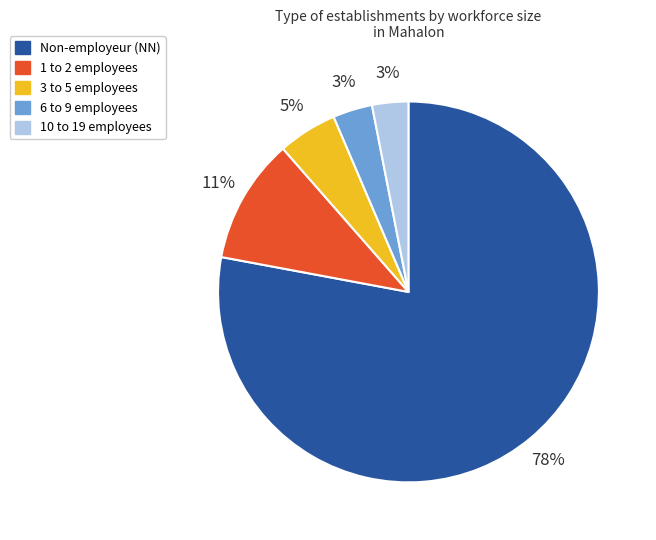

To the nearest percent, what percentage of the pie is 3 to 5 employees?

5%